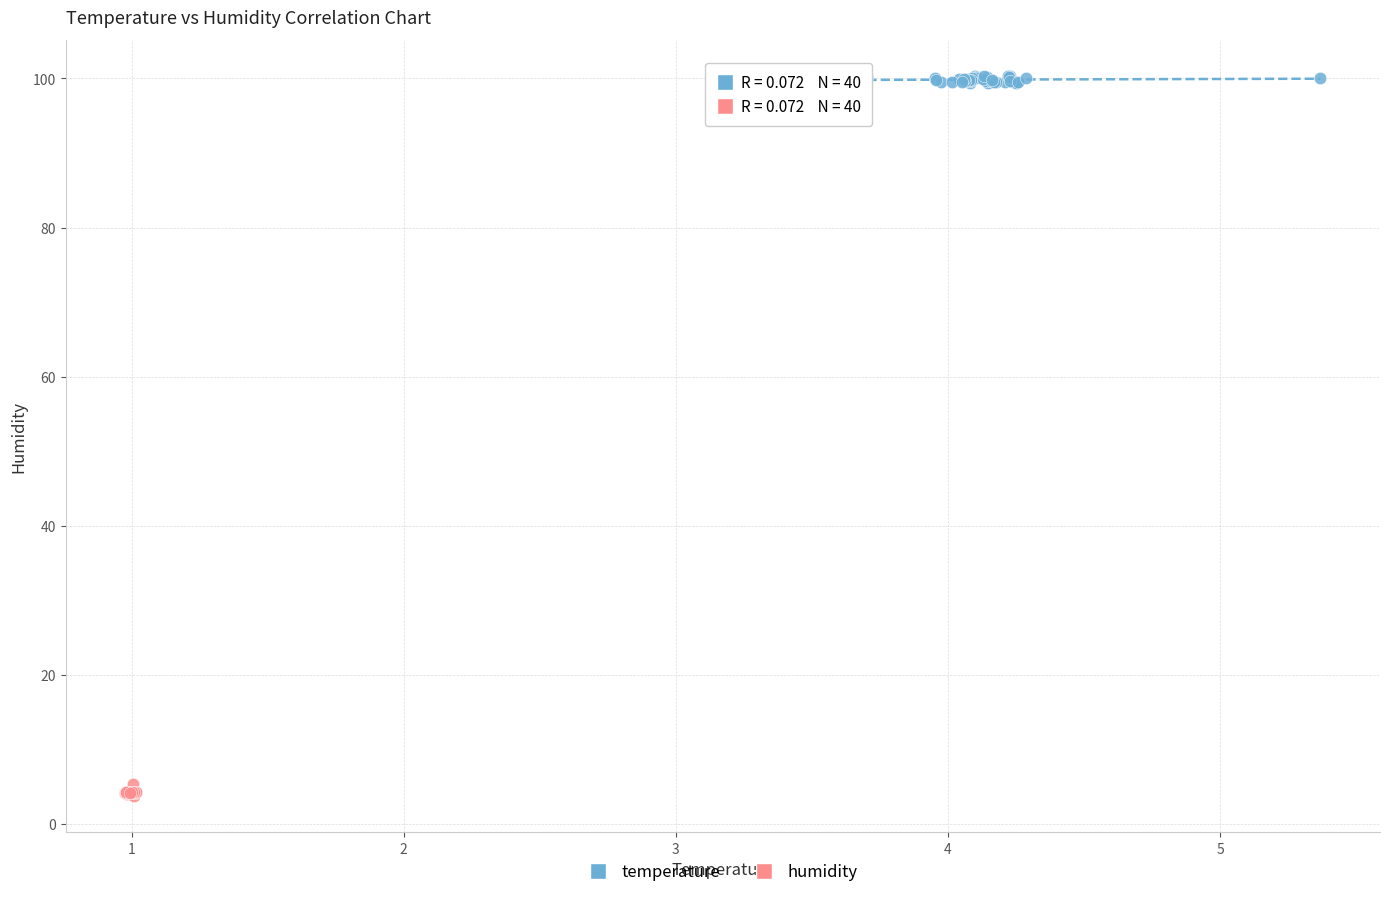

What are all the series names shown in the legend?

temperature, humidity